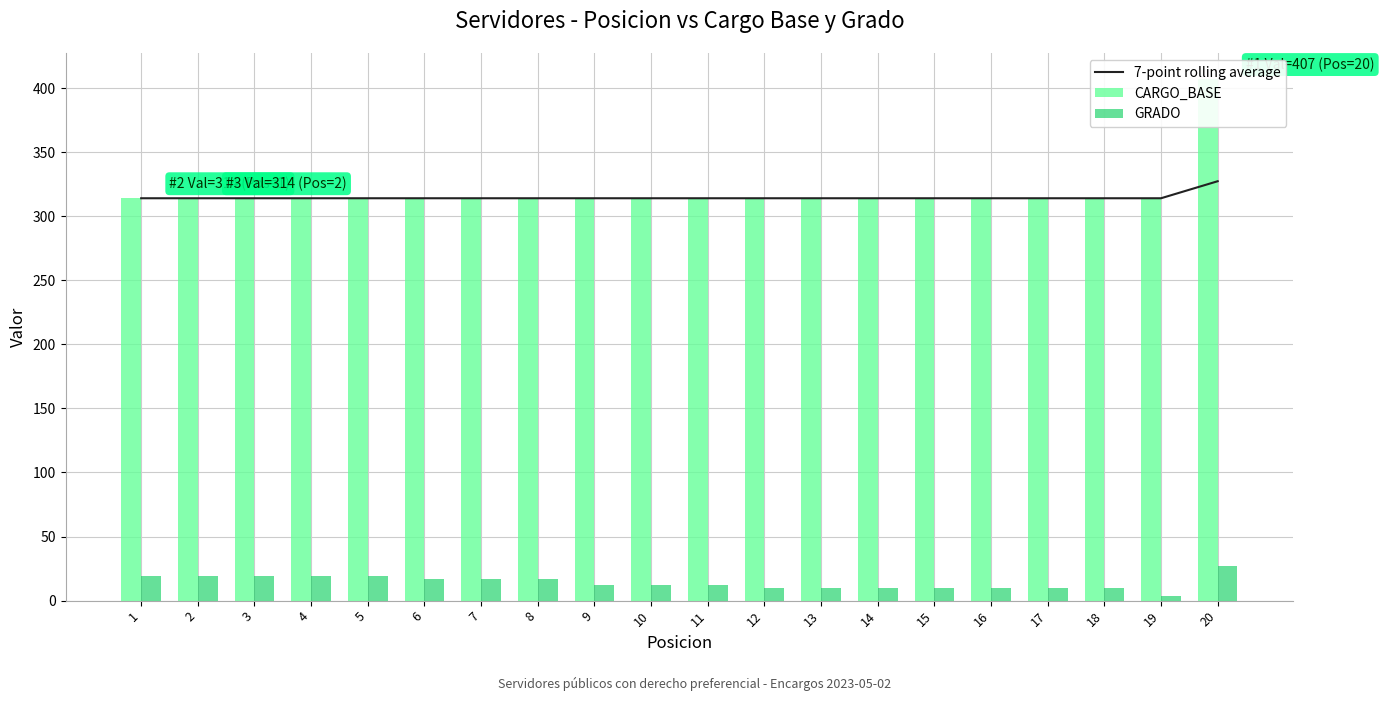

What is the total value across all series at 17?

638.0